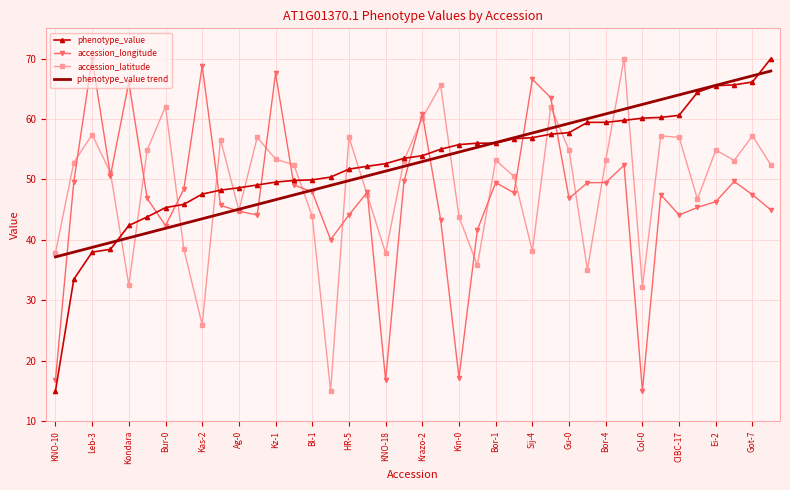

True or false: accession_latitude has more than 2 interior local peaks.

True